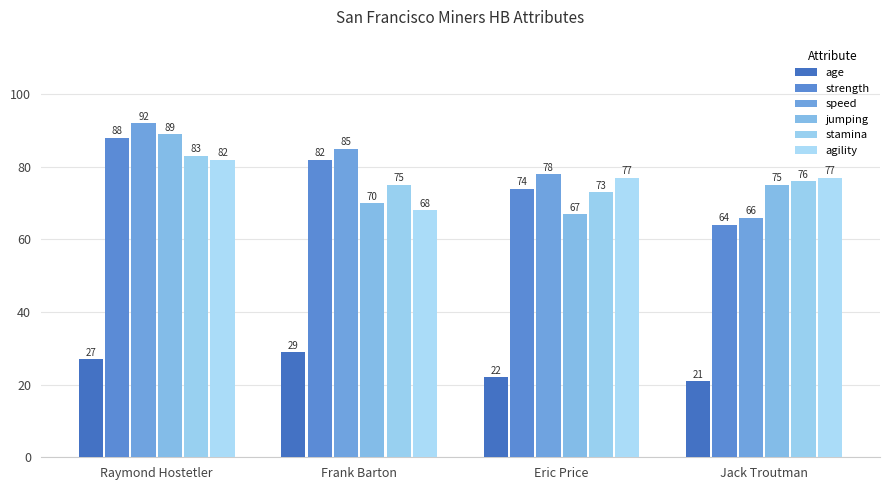

True or false: age has a value of 21 at Jack Troutman.

True